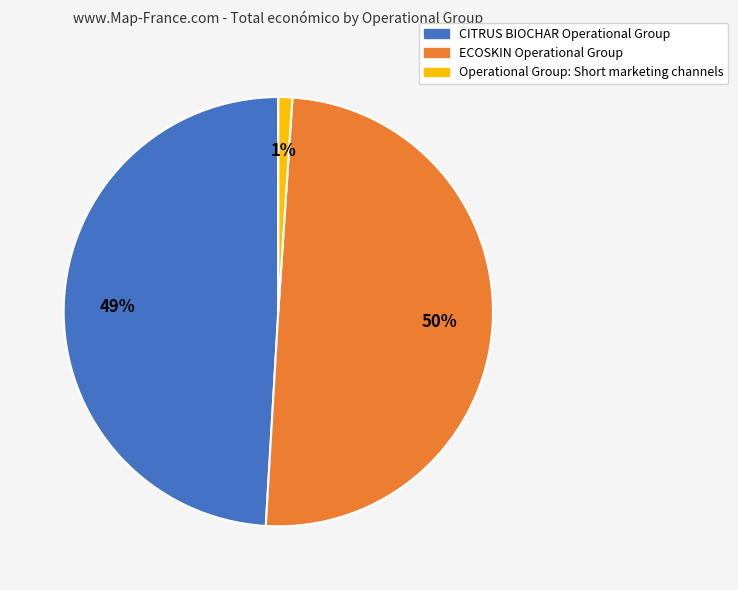

What percentage is the CITRUS BIOCHAR Operational Group slice, to the nearest percent?

49%